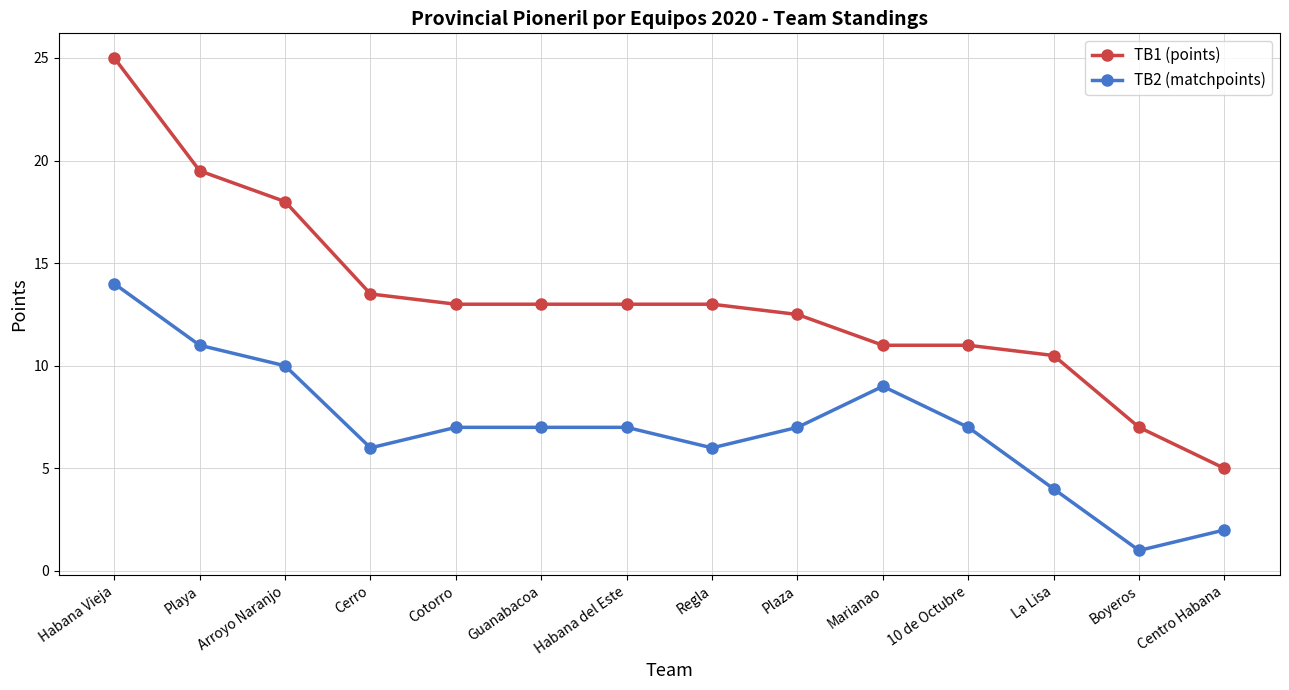

True or false: TB1 (points) has a value of 3.9 at La Lisa.

False